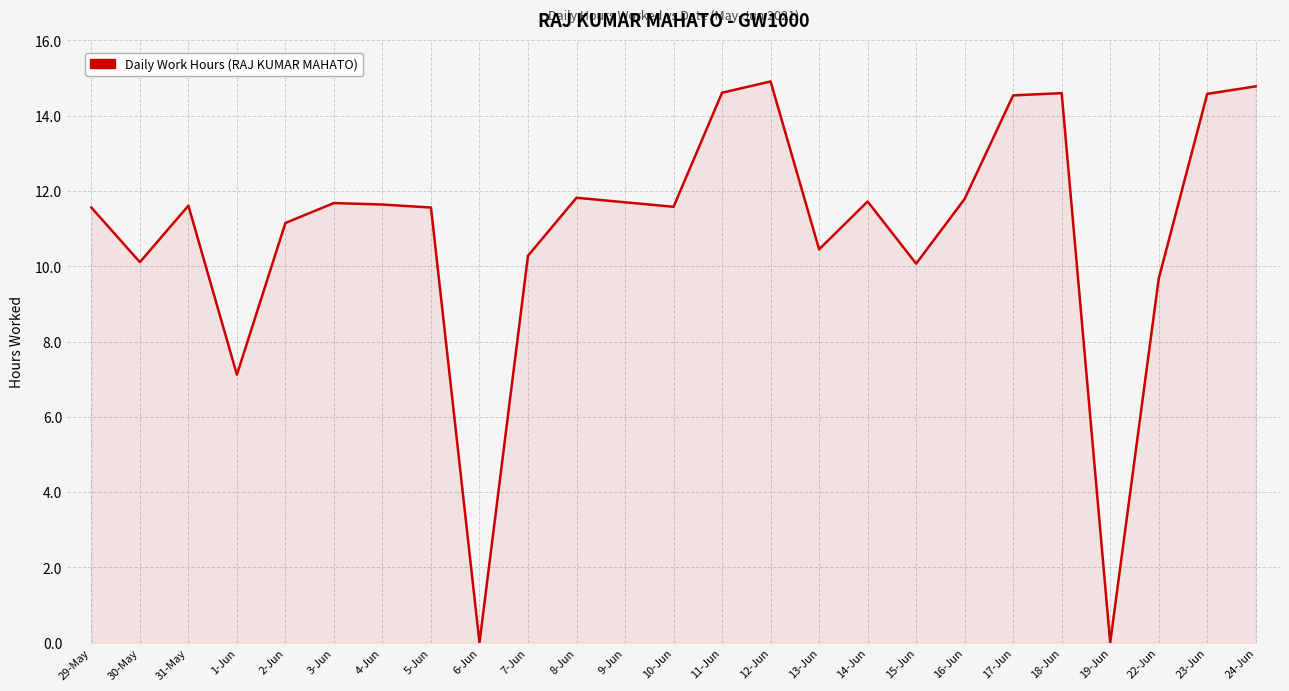

What position from the right is 19-Jun?

4